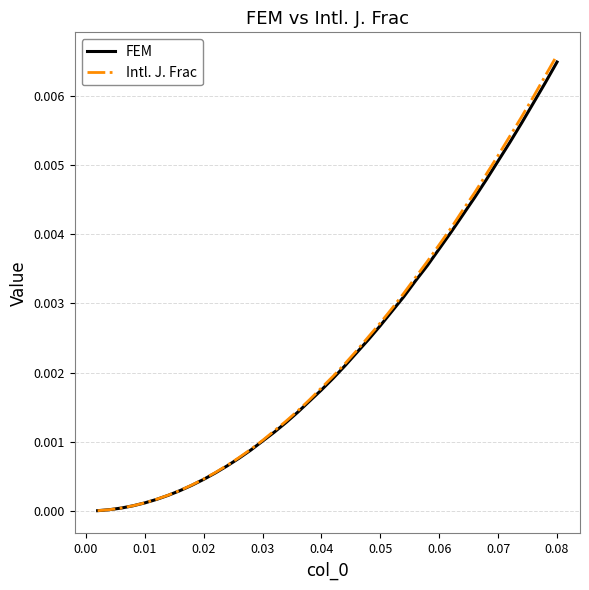

Which series has the largest range (max minus min)?

Intl. J. Frac